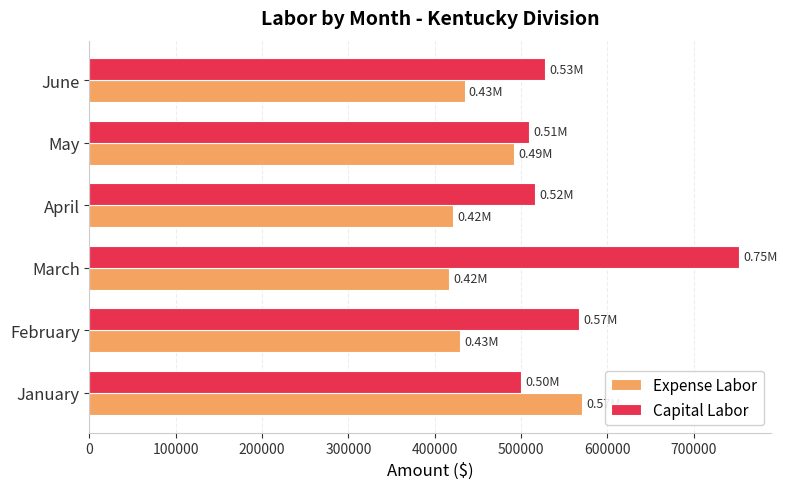

At which label is Capital Labor closest to 626275?

February